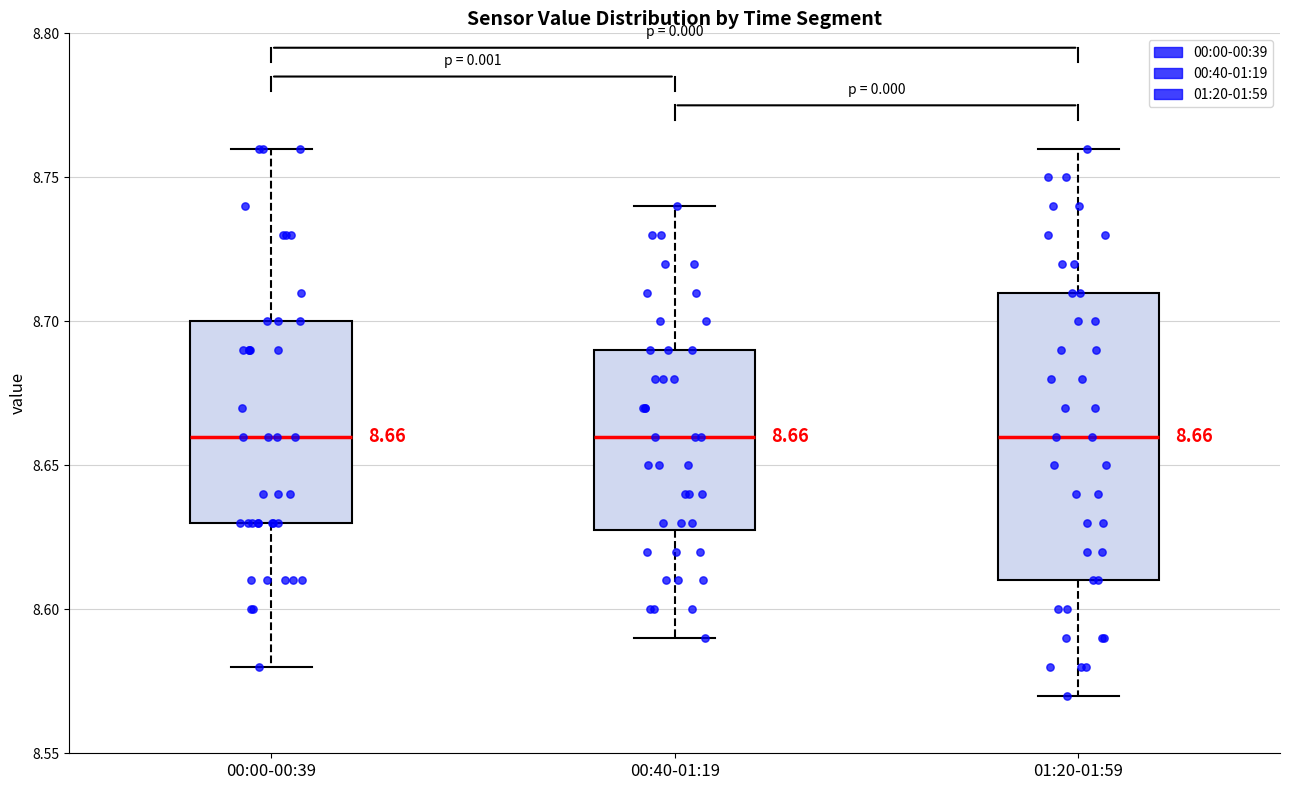

Comparing the boxes themselves (not the whiskers), which one is the tallest?

01:20-01:59